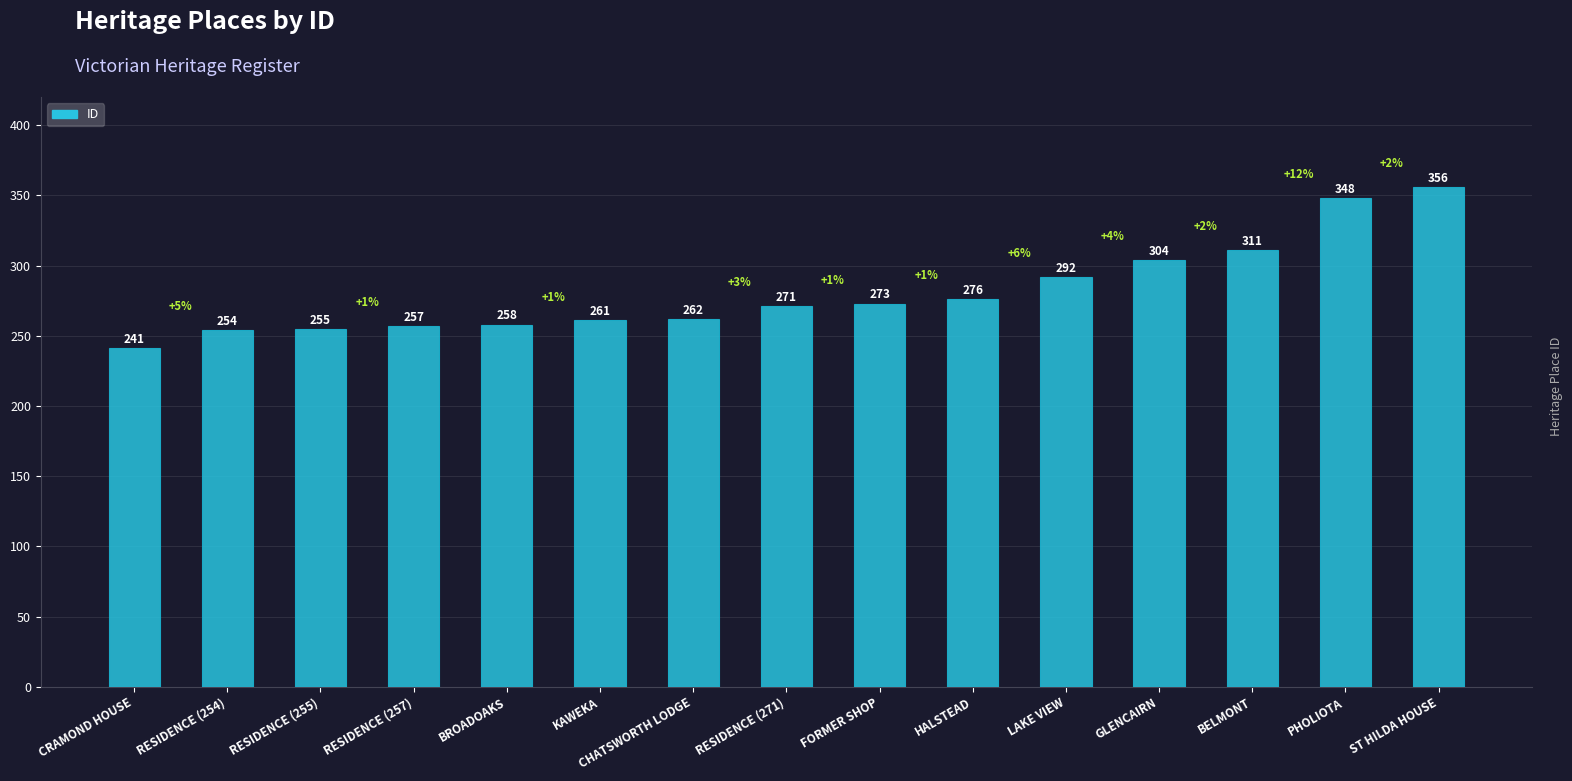

Reading right to left, extract all data points from this chart.

356	348	311	304	292	276	273	271	262	261	258	257	255	254	241